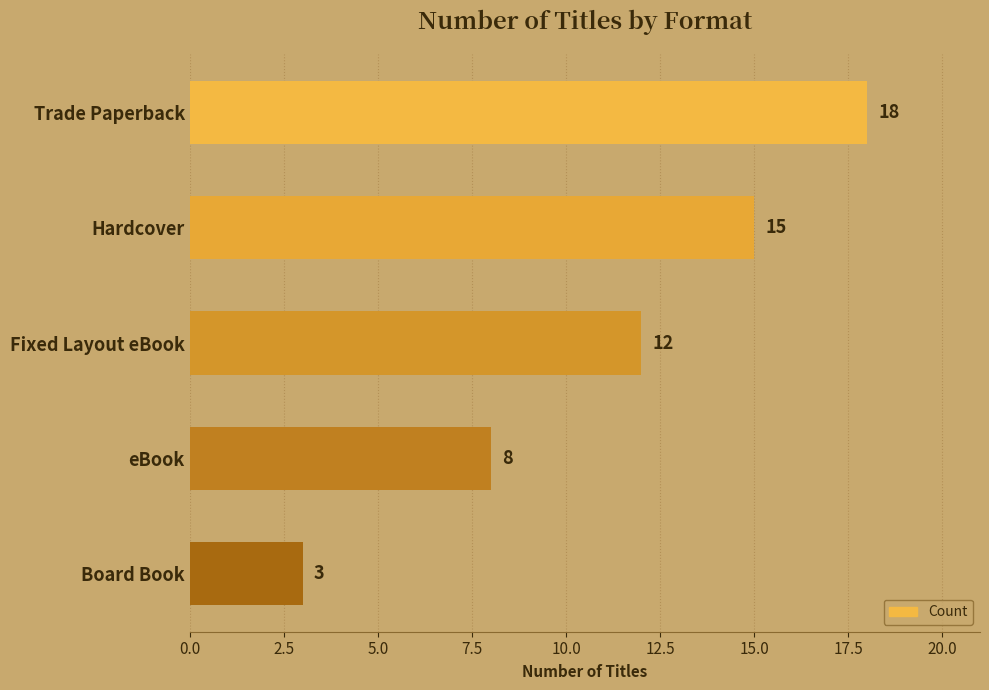

Approximately how many times larger is the value at eBook compared to Hardcover?

0.5